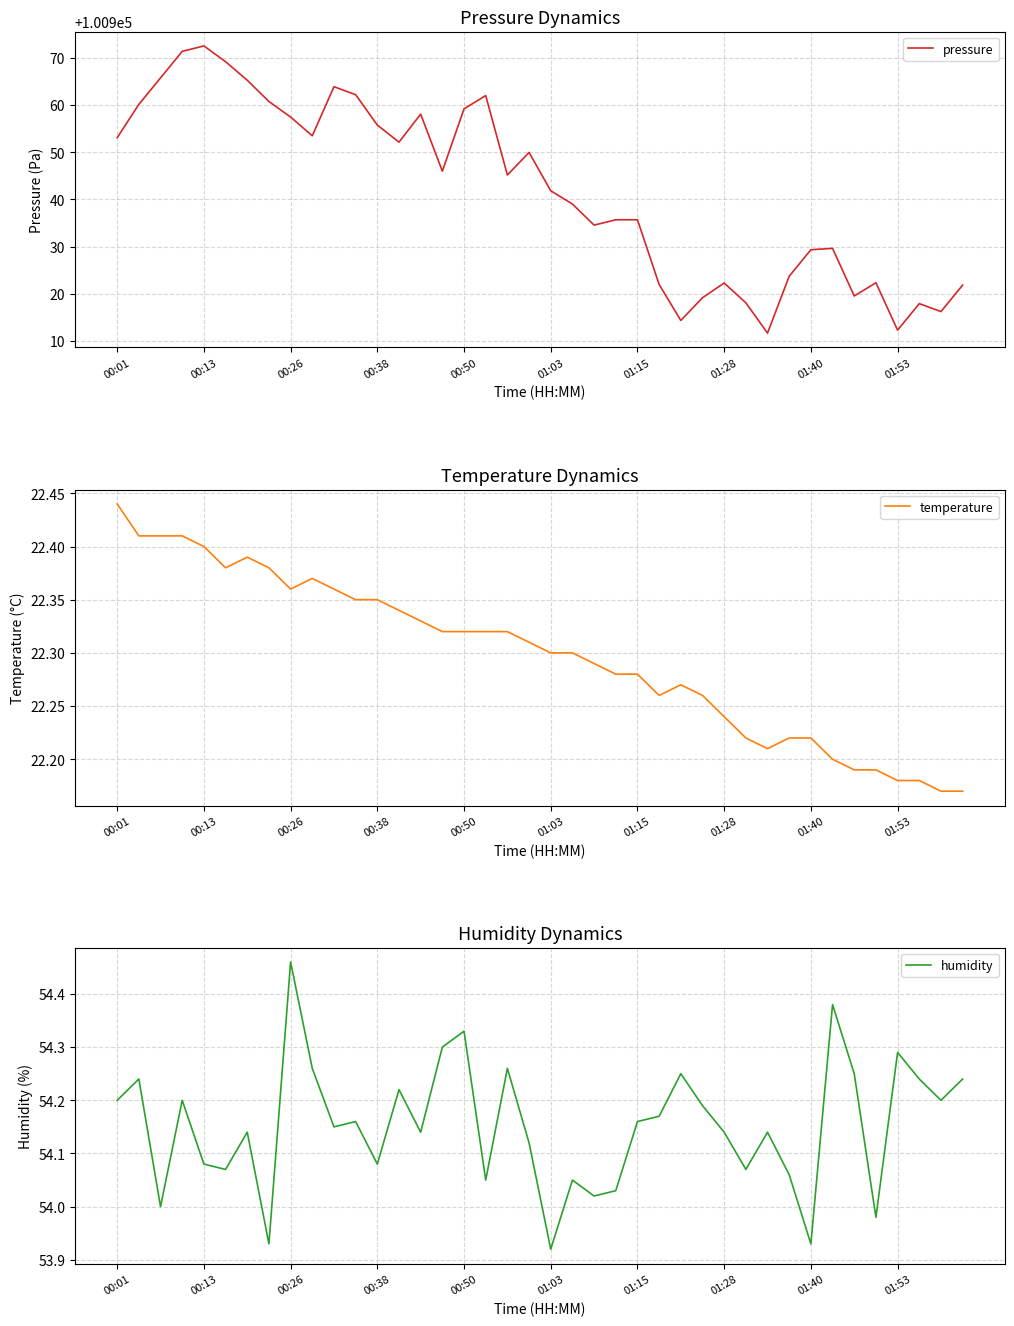

Rank the series by their maximum value, from lowest to highest.

temperature, humidity, pressure